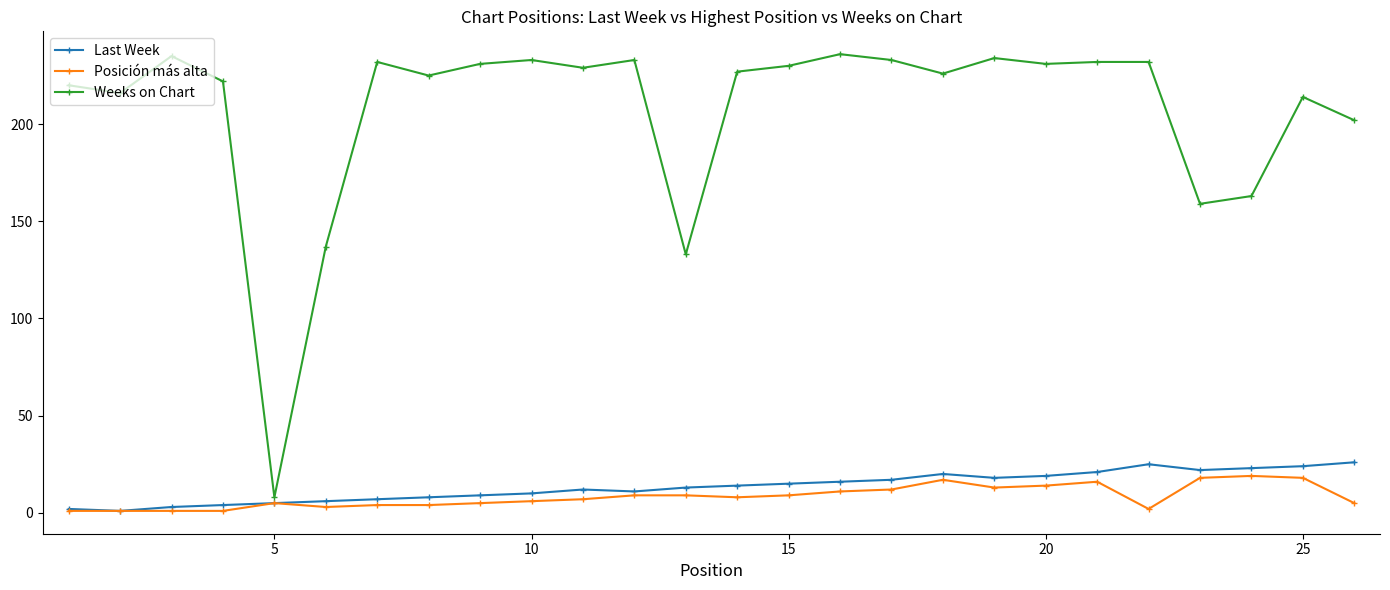

Which series has the largest total across all categories?

Weeks on Chart